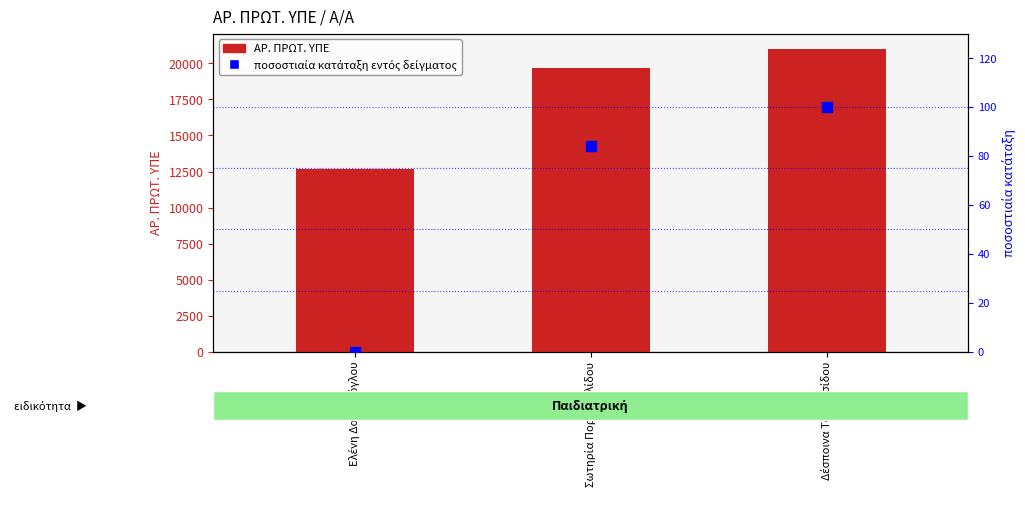

Which series reaches the maximum Y coordinate?

ΑΡ. ΠΡΩΤ. ΥΠΕ